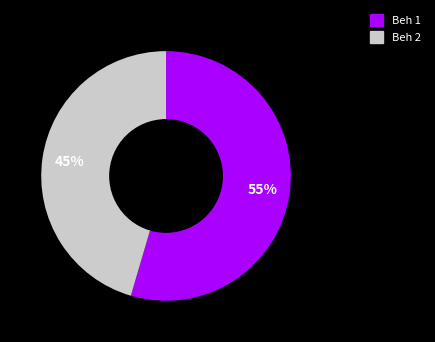

Do Beh 1 and Beh 2 together represent more than half of the pie?

Yes